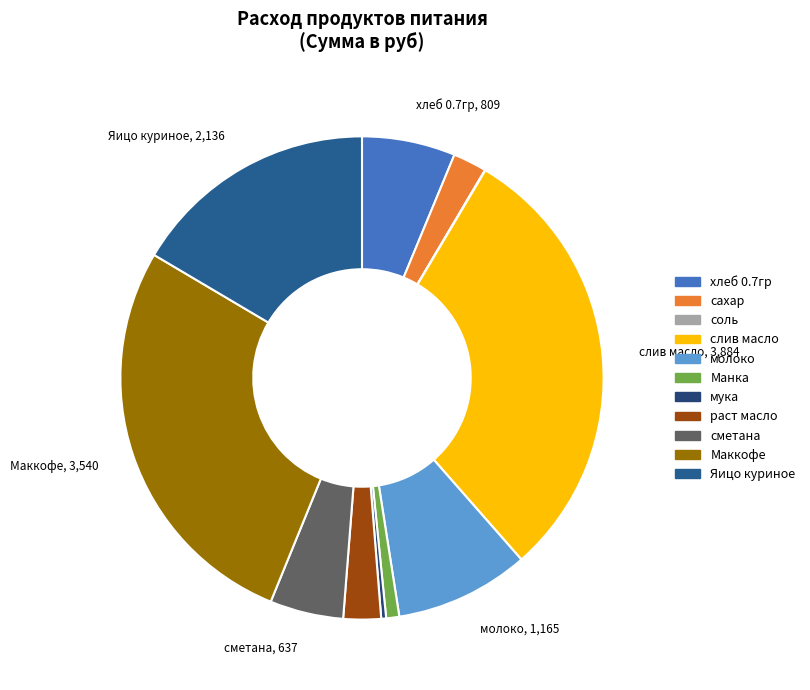

The раст масло slice represents 16% of the pie. True or false?

False